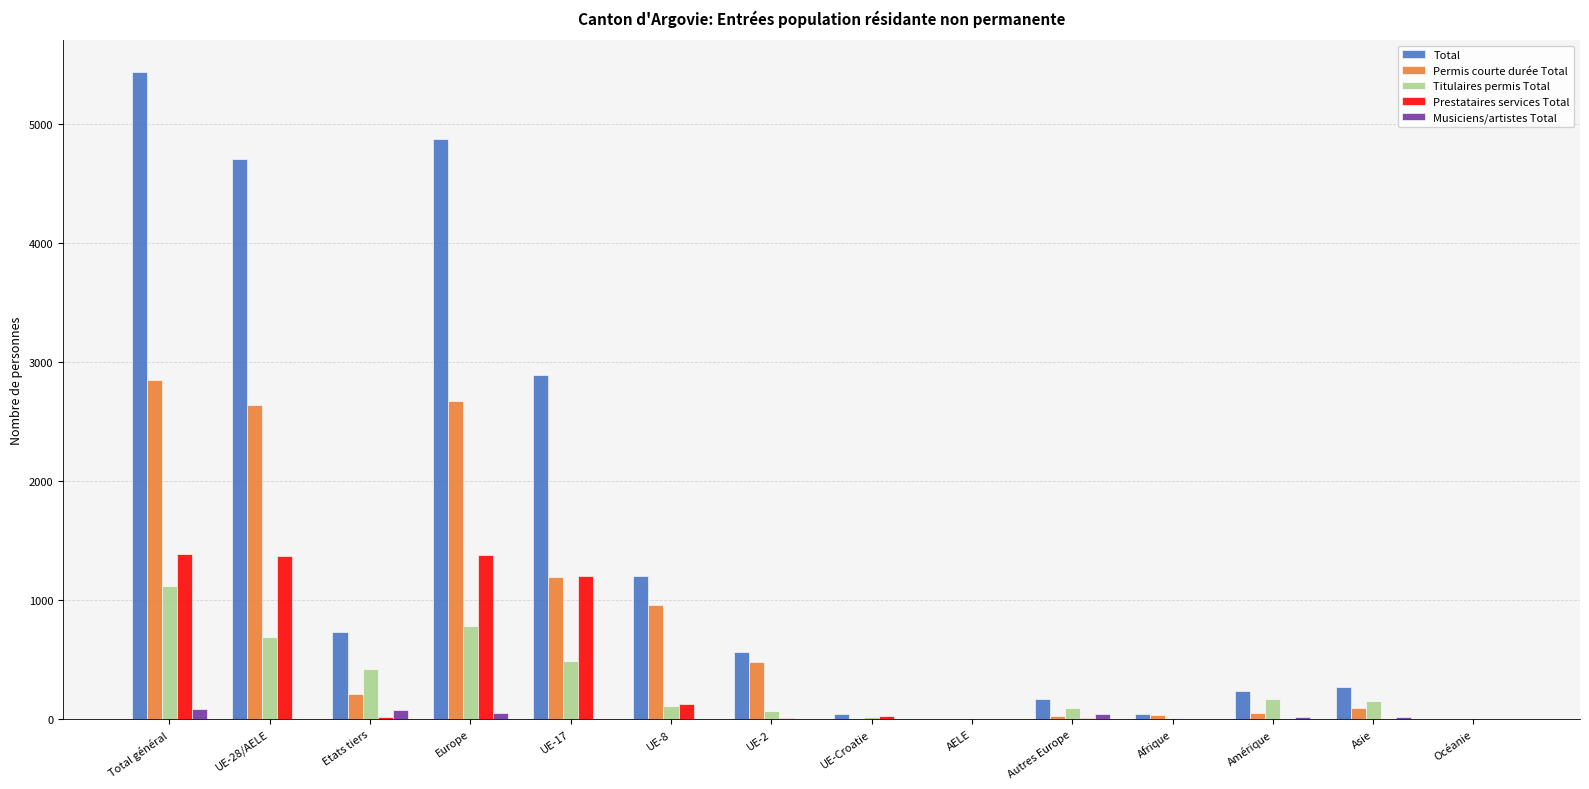

The value of Musiciens/artistes Total at Etats tiers is 80. True or false?

True